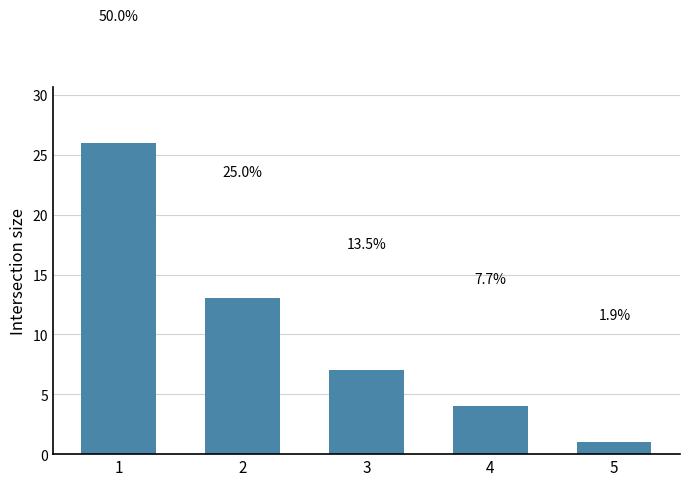

Reading right to left, extract all data points from this chart.

1	4	7	13	26